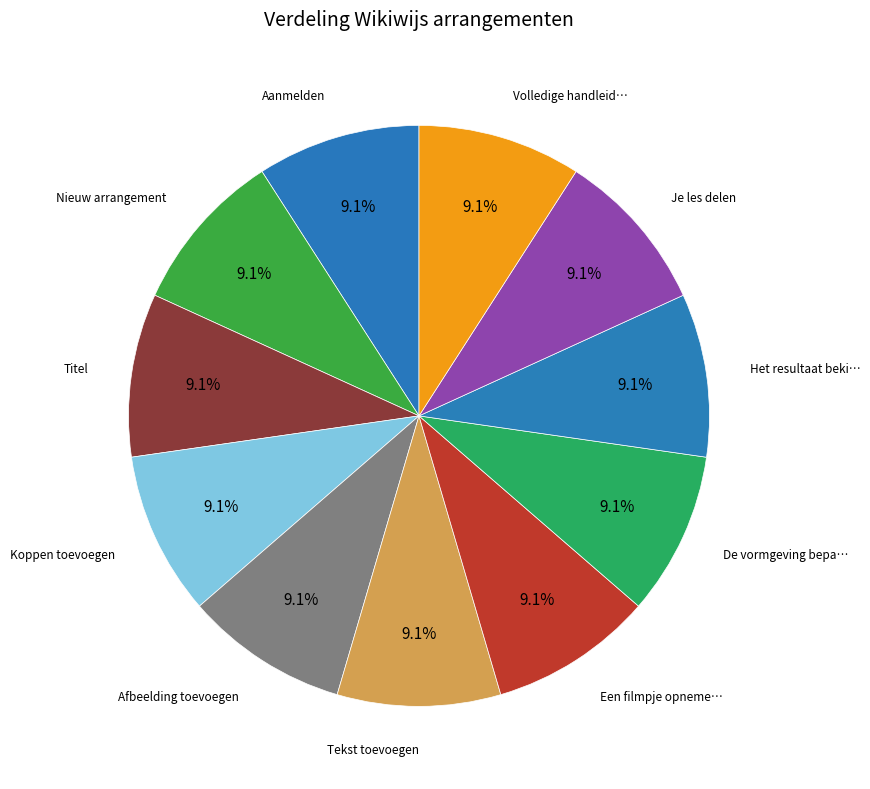

How many segments does this pie chart have?

11